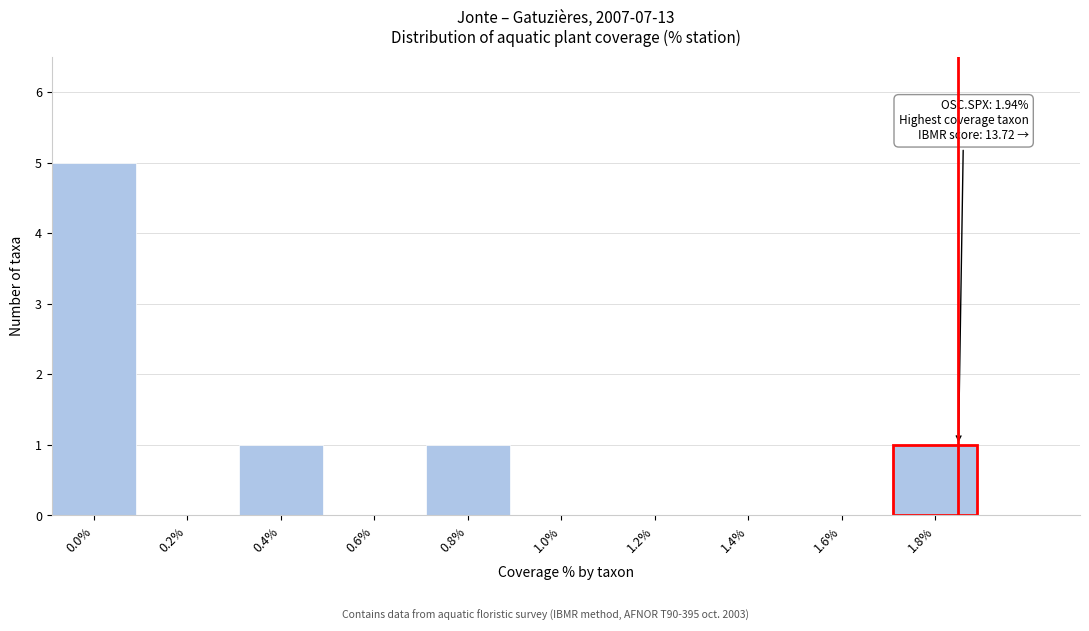

Reading left to right, transcribe all the data shown in this chart.

0.0%=5	0.2%=0	0.4%=1	0.6%=0	0.8%=1	1.0%=0	1.2%=0	1.4%=0	1.6%=0	1.8%=1